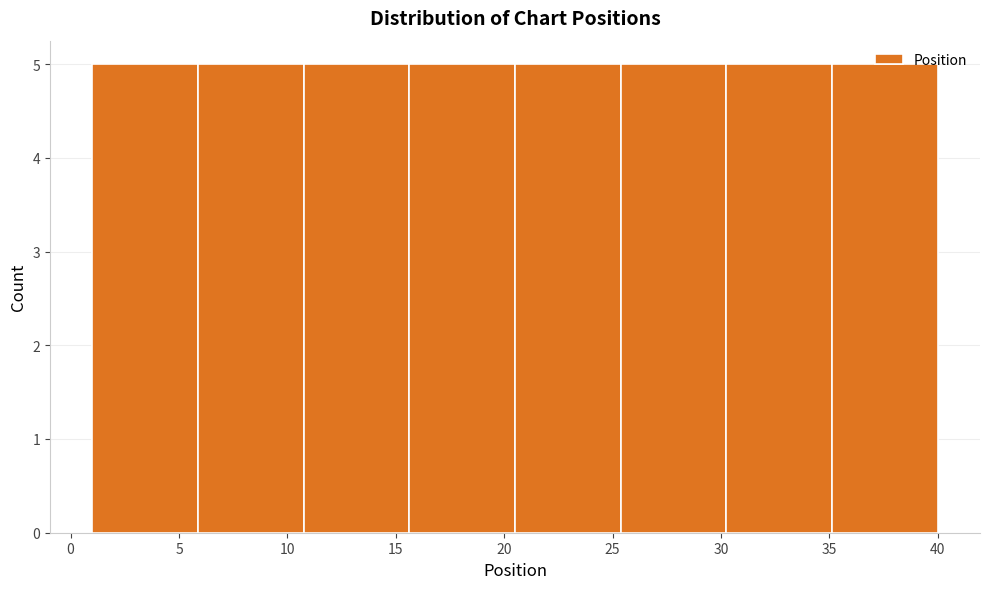

Reading left to right, transcribe this chart: for each bar, give the range it covers on the x-axis and its height. Neither the bar edges nor the heights are printed on the chart, so give them approximately, as read against the axes.

1.0 to 6.0: 5
6.0 to 11.0: 5
11.0 to 15.5: 5
15.5 to 20.5: 5
20.5 to 25.5: 5
25.5 to 30.5: 5
30.5 to 35.0: 5
35.0 to 40.0: 5